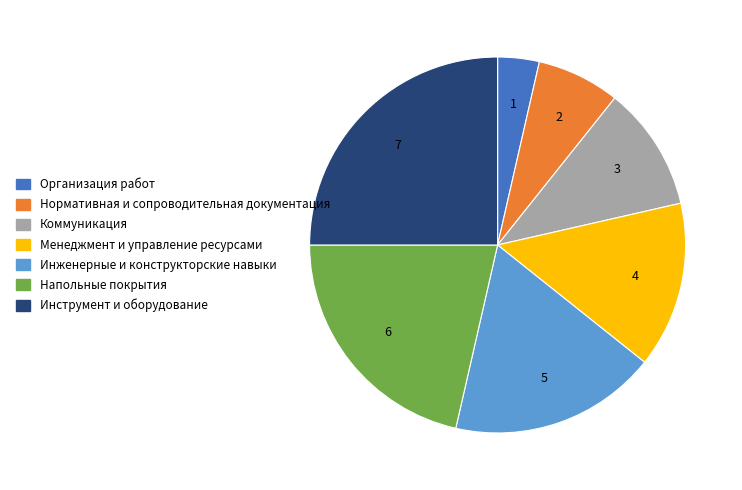

Which category has the biggest portion of the pie?

Инструмент и оборудование